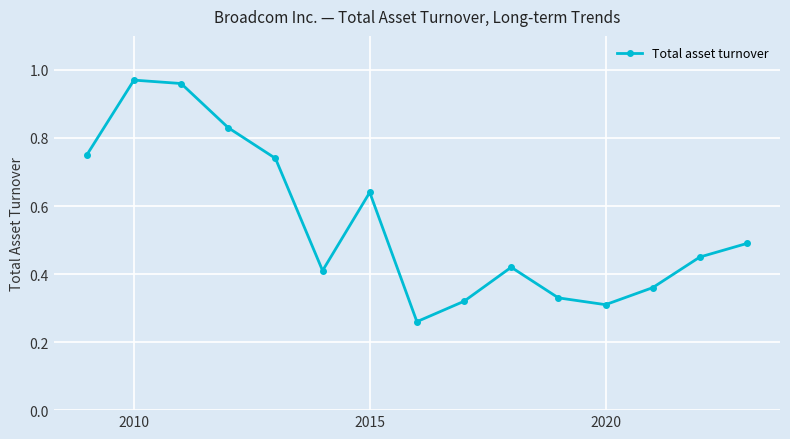

How many interior local peaks (higher than both neighbors) does the data have?

3